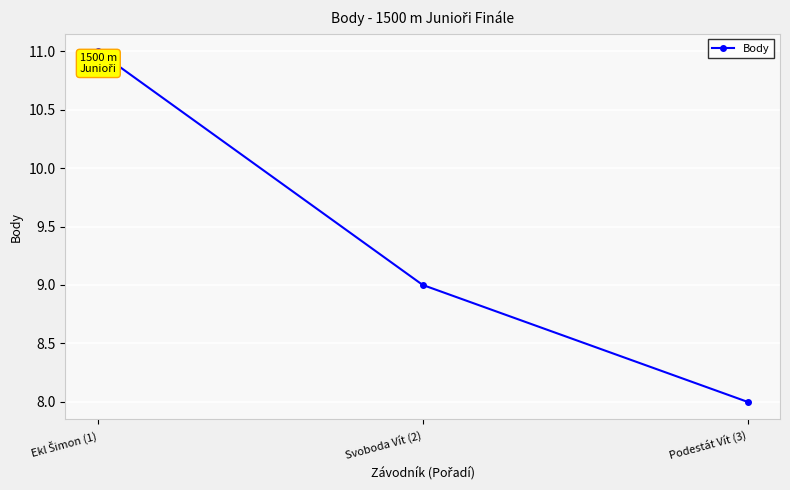

What is the sum of all values?

28